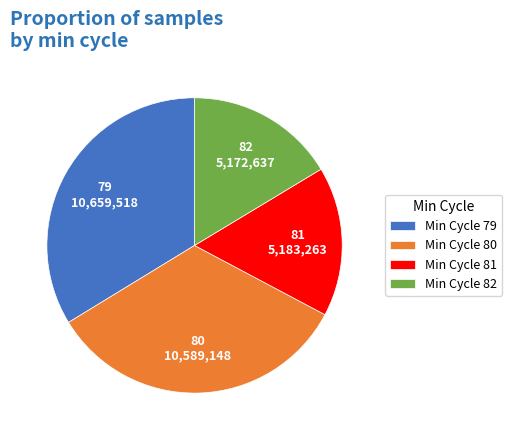

The Min Cycle 80 slice represents 47% of the pie. True or false?

False